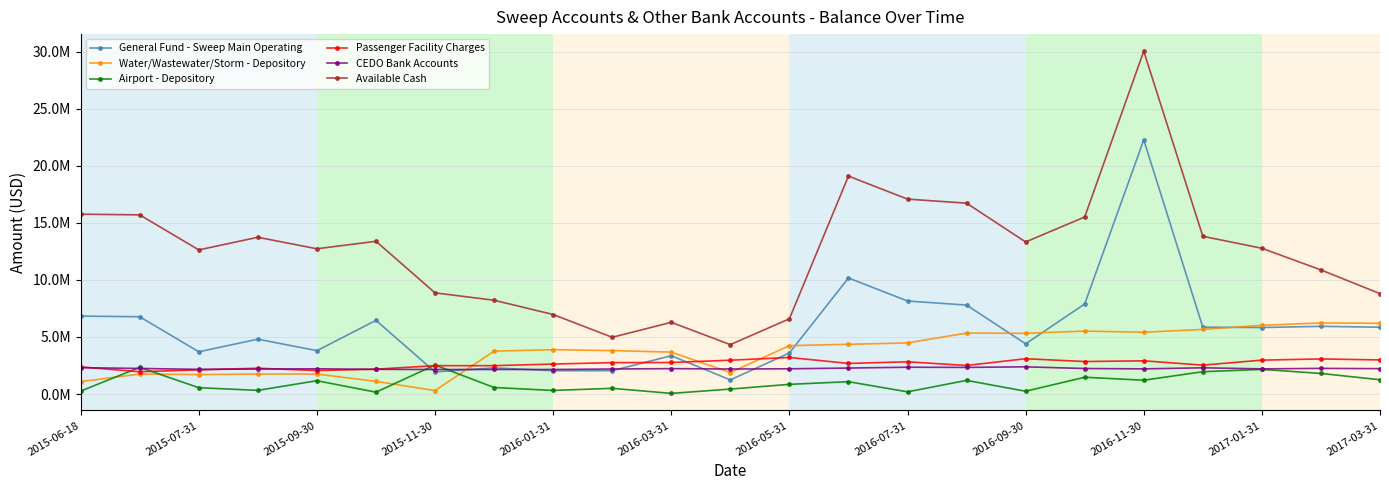

True or false: Available Cash and Passenger Facility Charges cross at least once.

False